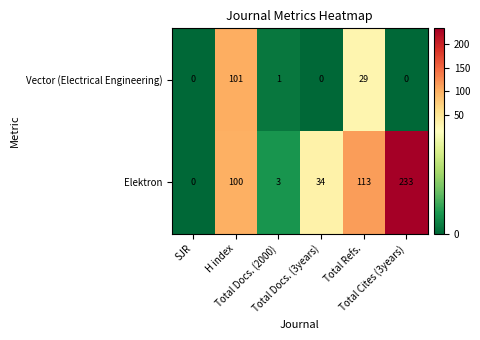

What is the total value across all series at Total Docs. (2000)?

4